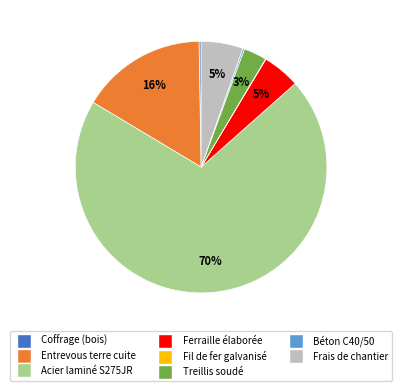

To the nearest percent, what is the combined percentage of Treillis soudé and Ferraille élaborée?

8%